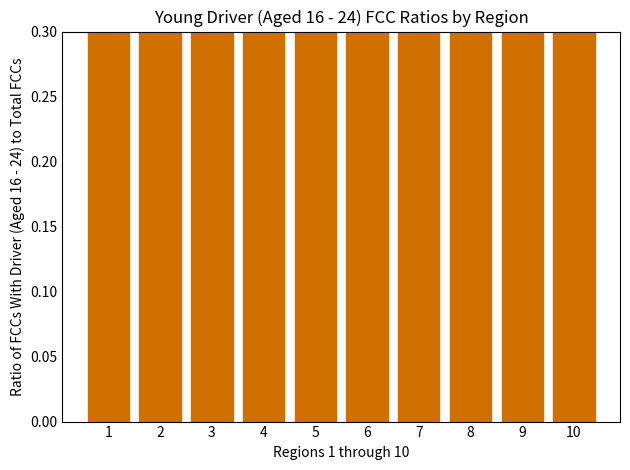

Reading right to left, list all the values displayed in this chart.

0.4	0.4	0.4	0.4	0.4	0.4	0.4	0.4	0.4	0.4